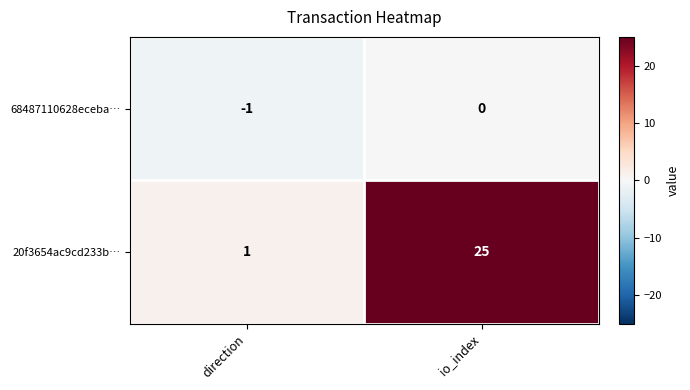

What is the average value of the 20f3654ac9cd233b… series?

13